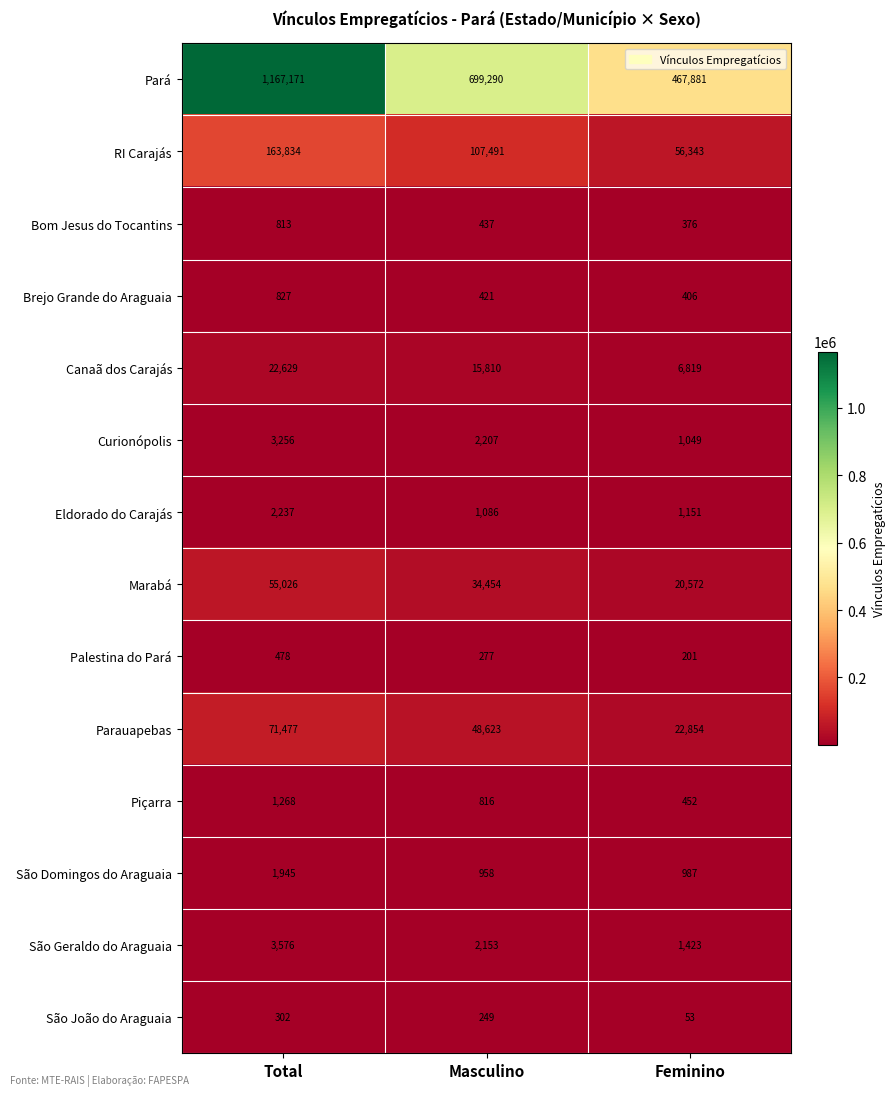

The Piçarra series shows 1268 at Total. True or false?

True